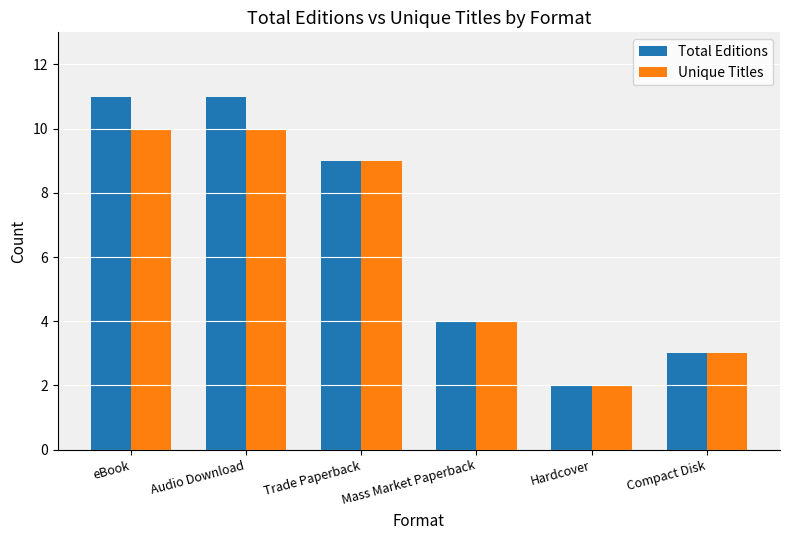

Between eBook and Compact Disk, which series saw the biggest shift?

Total Editions